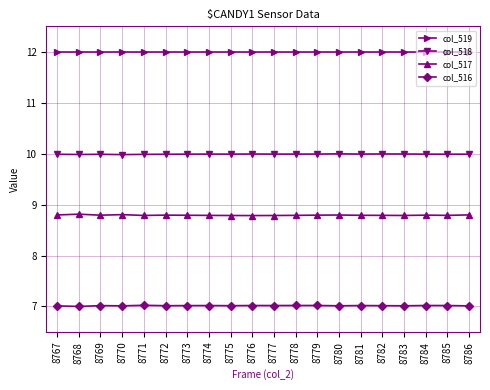

True or false: col_517 and col_518 cross at least once.

False